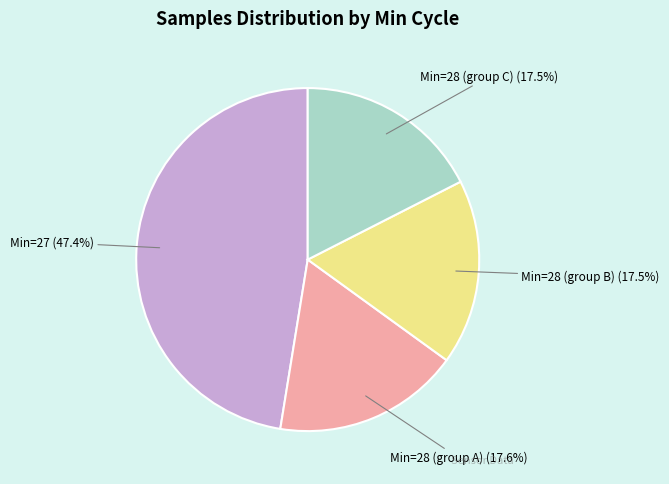

Is there any slice that represents more than half of the pie?

No